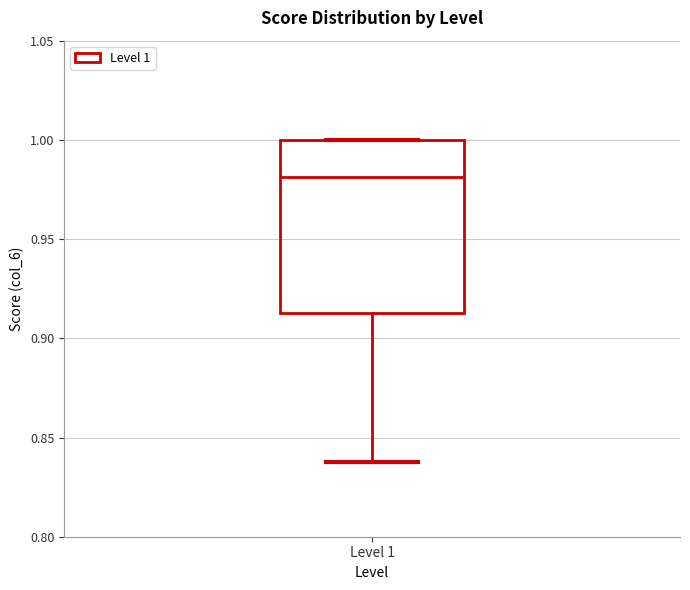

Where is the upper edge of the box for Level 1 on the y-axis? The values are not printed on the chart, so give them approximately, as read against the axis.

1.000